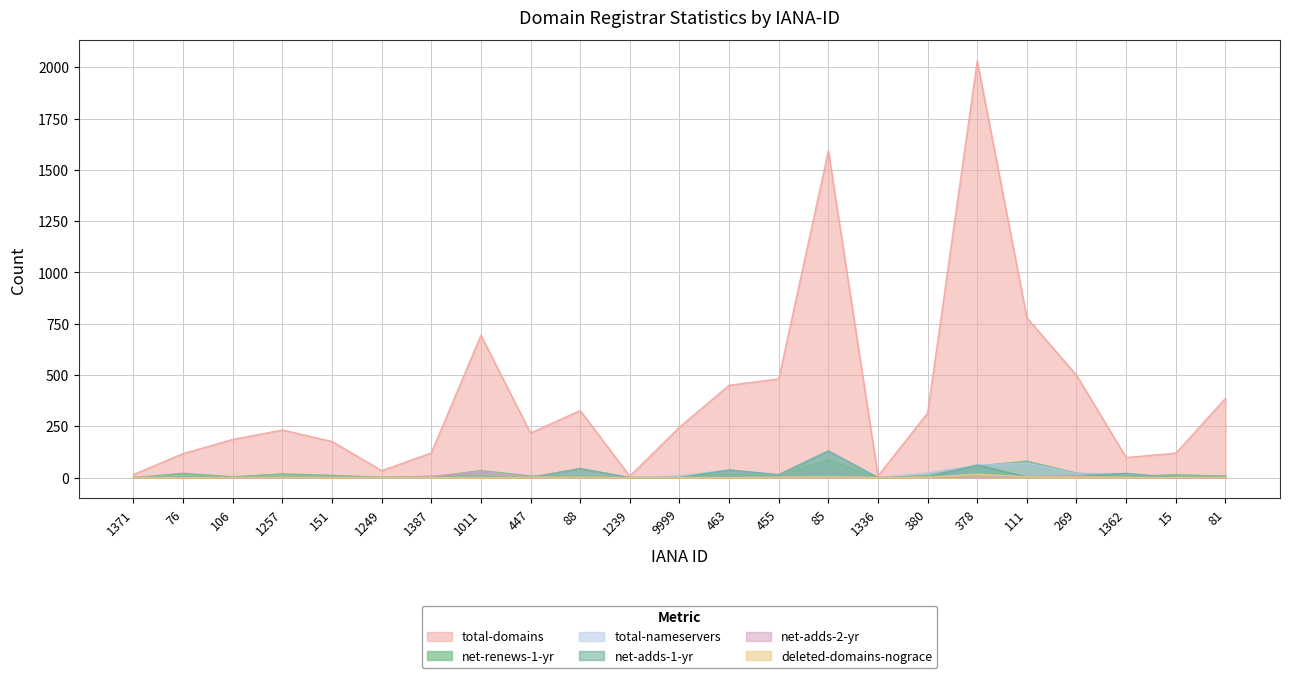

Which label corresponds to the largest value in the chart?

378